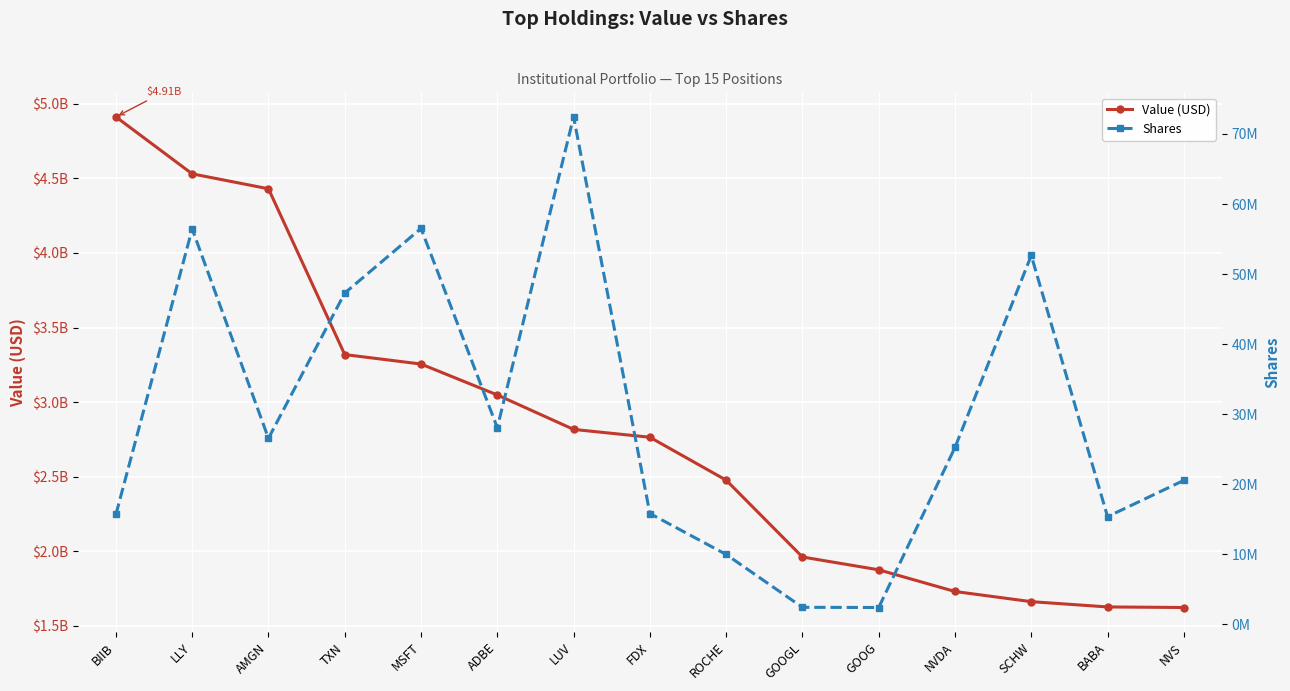

True or false: Value (USD) and Shares intersect in this chart.

False